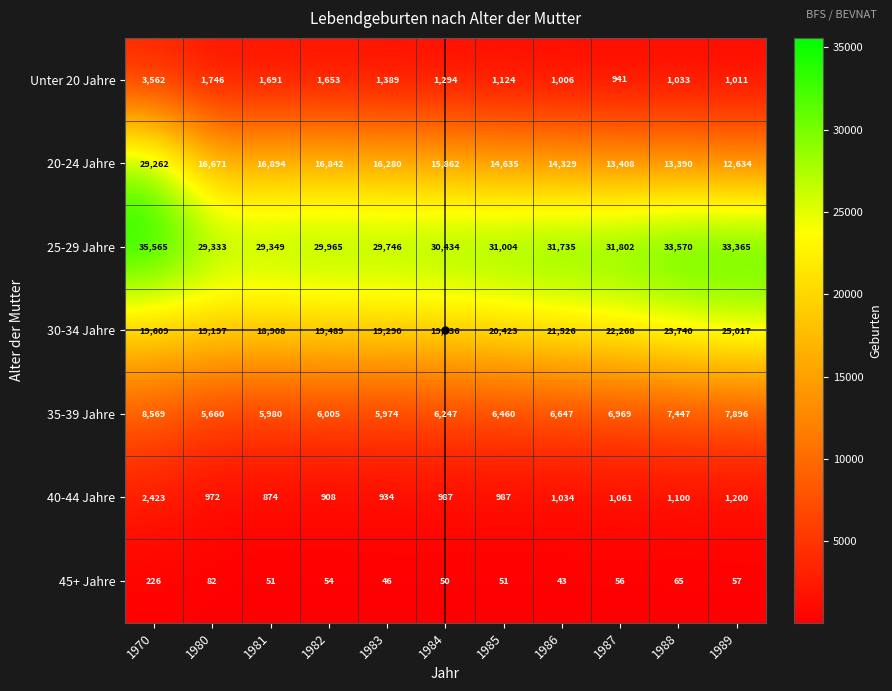

What is the maximum value shown in the chart?

35565